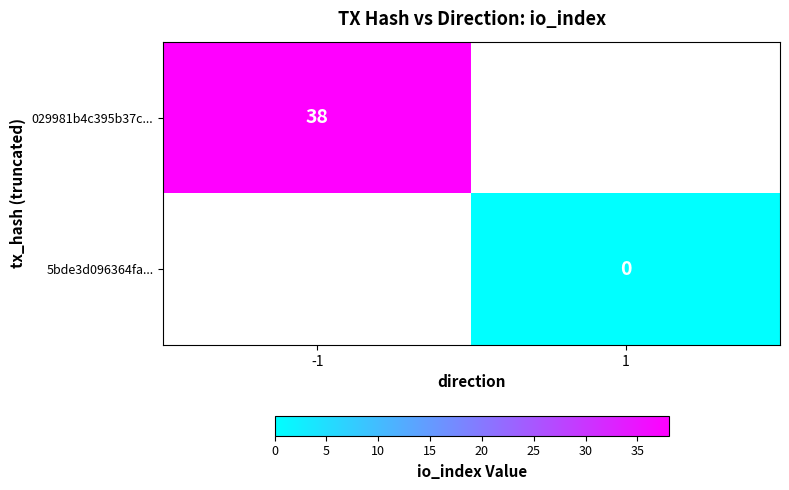

The value of 029981b4c395b37c... at -1 is 38. True or false?

True